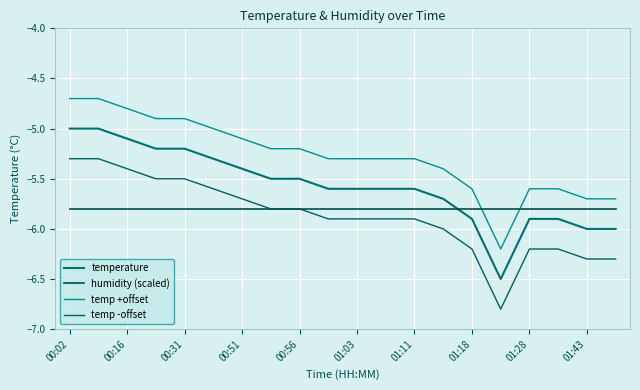

What is the maximum value shown in the chart?

-4.7